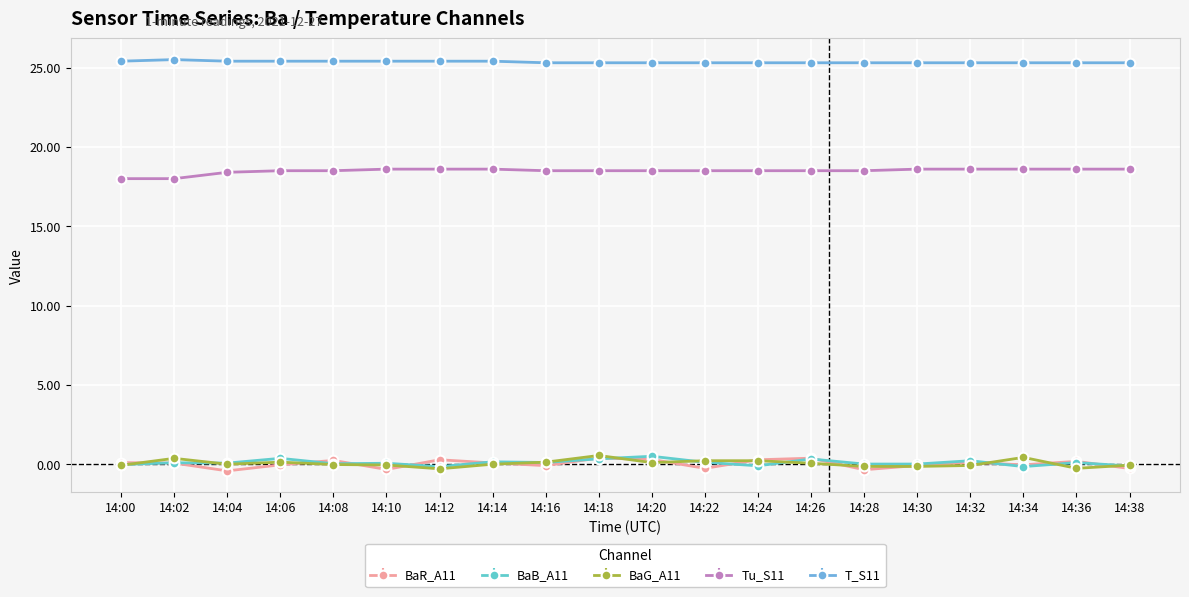

What is the value of the T_S11 point at the 19th from the left?

25.3